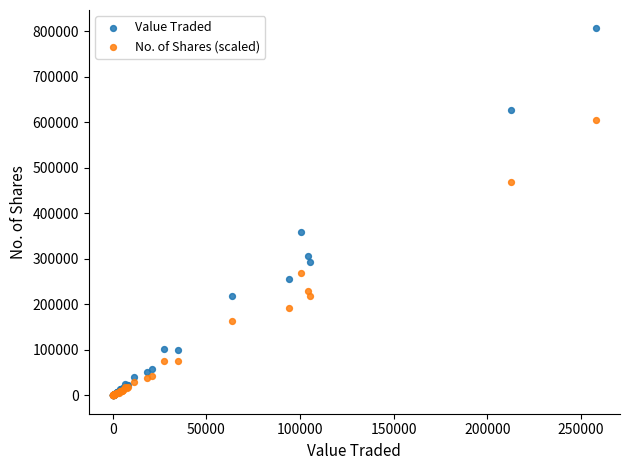

Which series has the largest Y range (max minus min)?

Value Traded